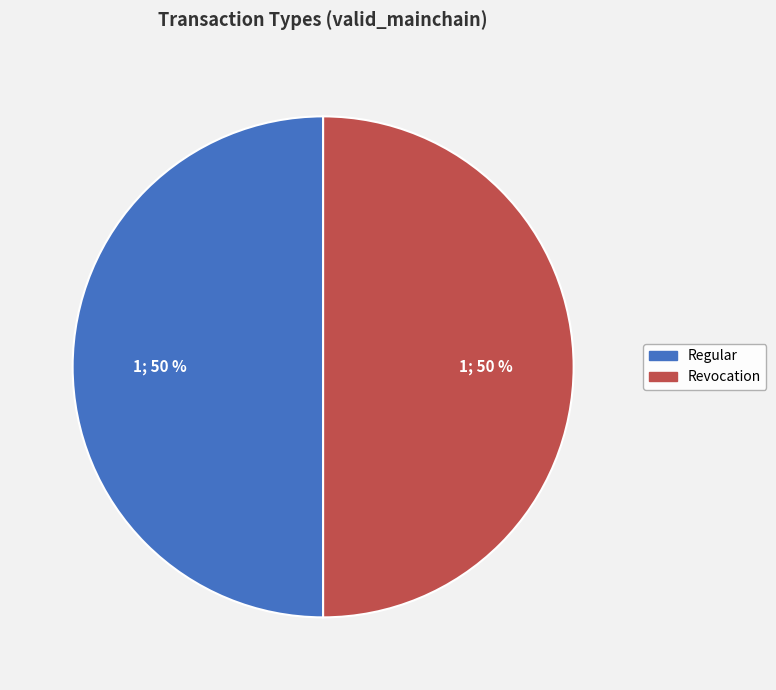

Is it true that Revocation is 50% of the pie?

True